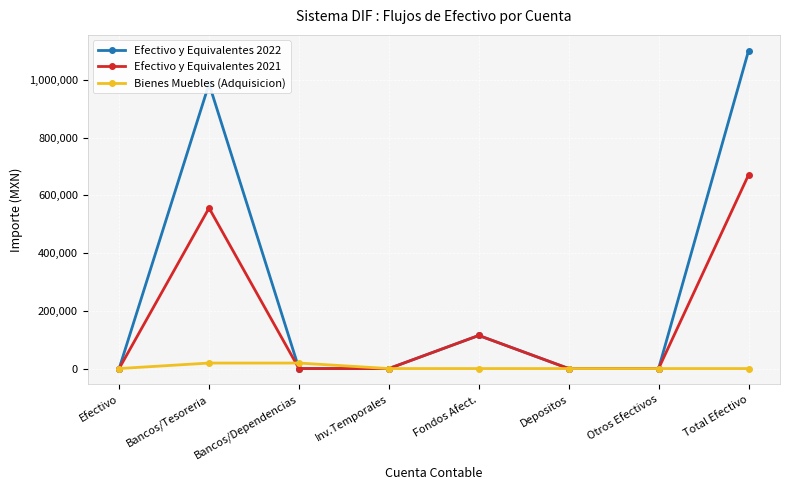

Reading left to right, what are all the values shown in this chart?

Efectivo y Equivalentes 2022: 0.0	986461.7	0.0	0.0	114689.1	0.0	0.0	1101150.8
Efectivo y Equivalentes 2021: 0.0	556321.6	0.0	0.0	114689.1	0.0	0.0	671010.7
Bienes Muebles (Adquisicion): 0.0	19071.0	19071.0	0.0	0.0	0.0	0.0	0.0